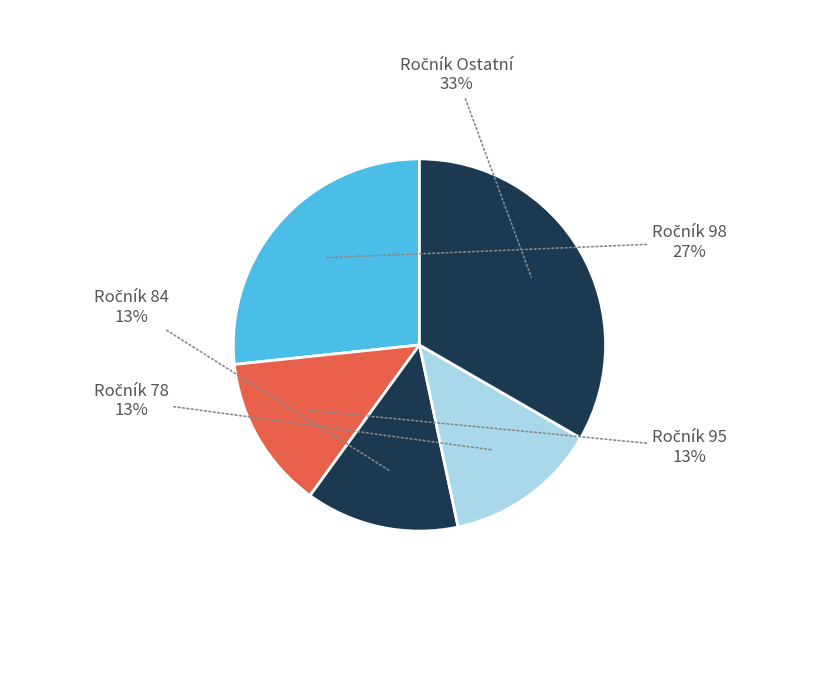

How many slices are in this pie chart?

5